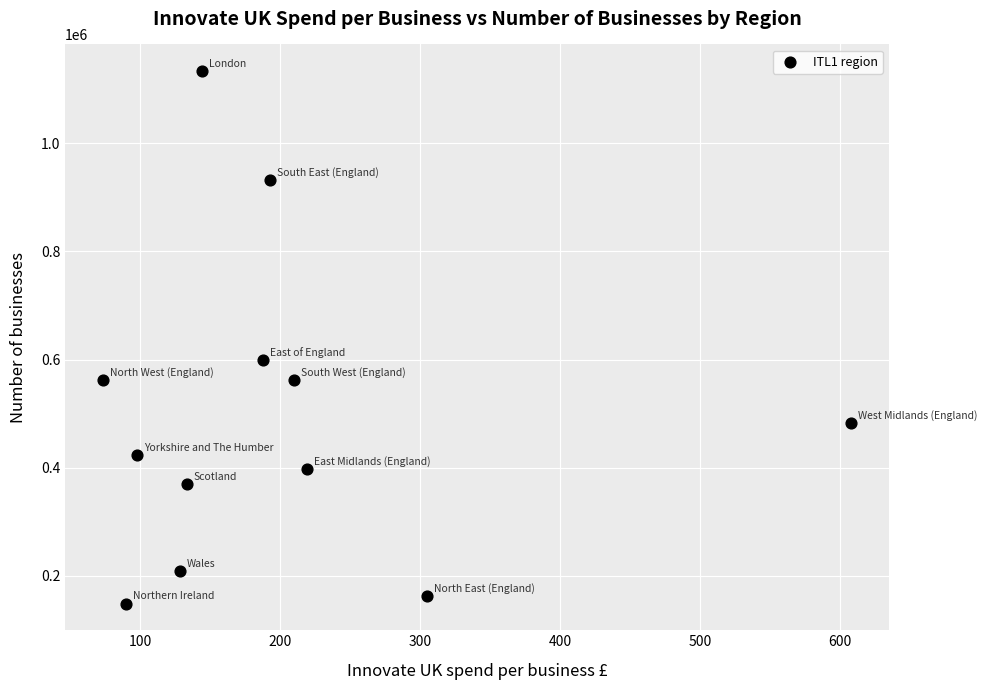

What Y value in the scatter plot is closest to 641035?

598250